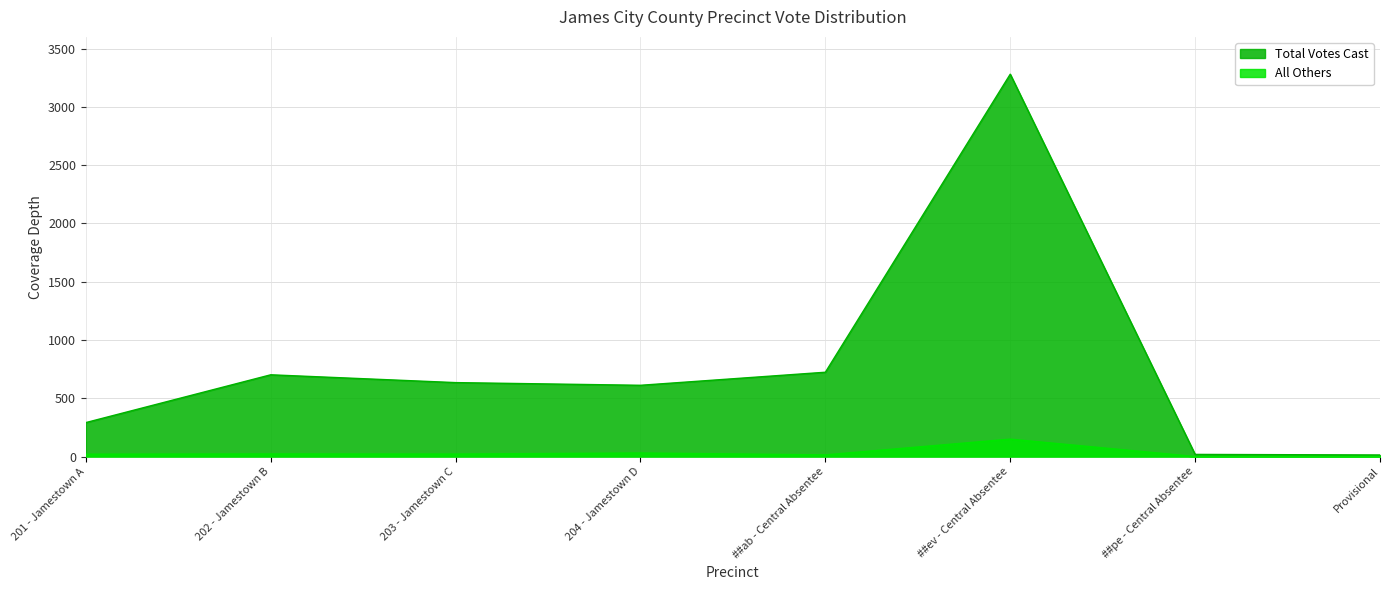

How many data points in All Others are above 21?

3